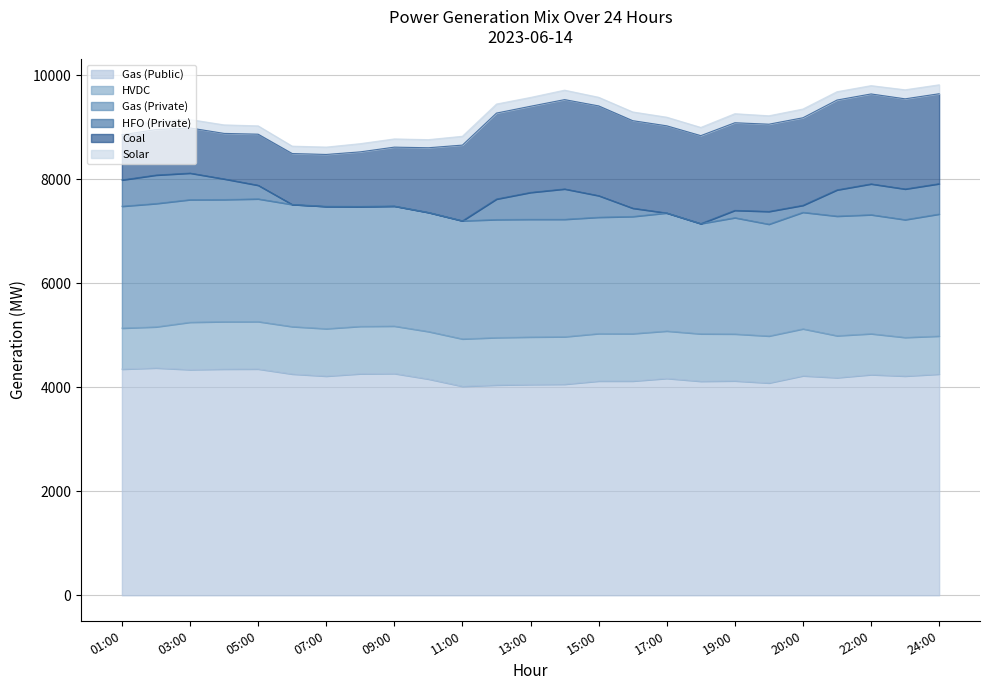

What is the label of the 2nd point from the right?

23:00